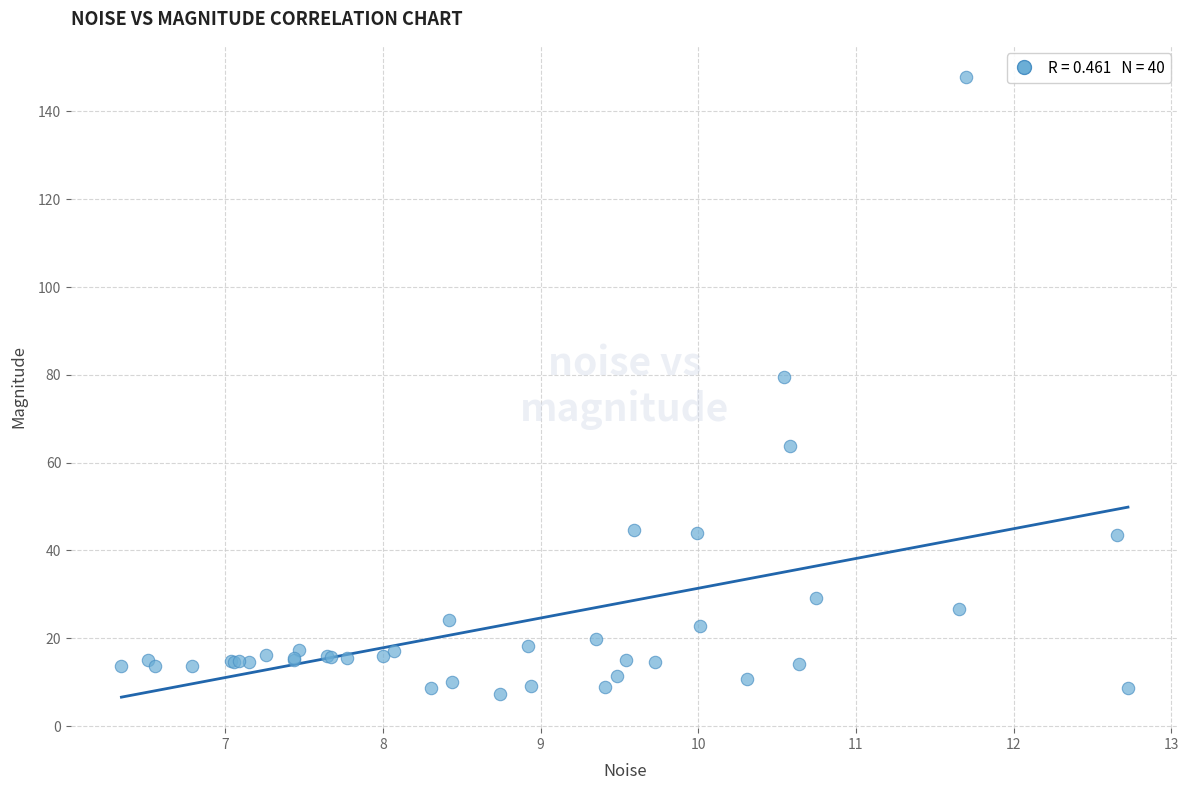

What Y value in the scatter plot is closest to 77?

79.6